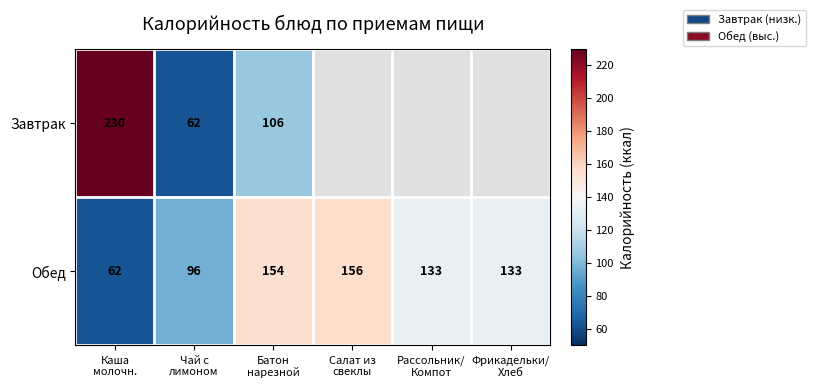

What is the difference between the second highest and second lowest values in the Обед series?

58